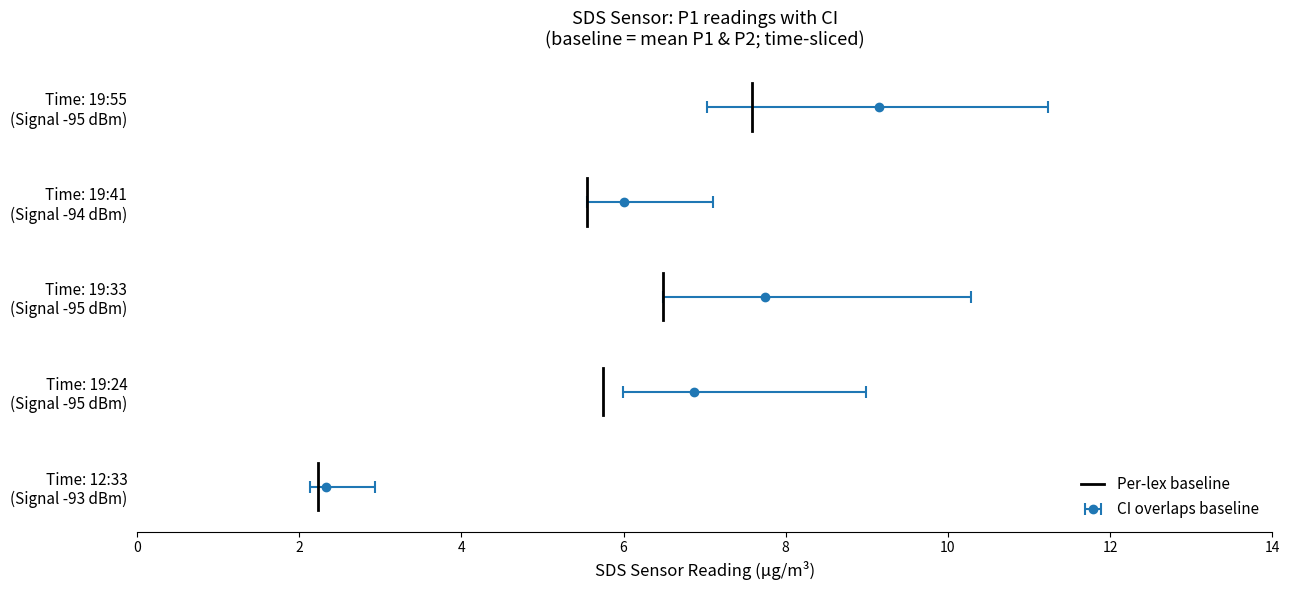

How many distinct data groups are displayed?

1